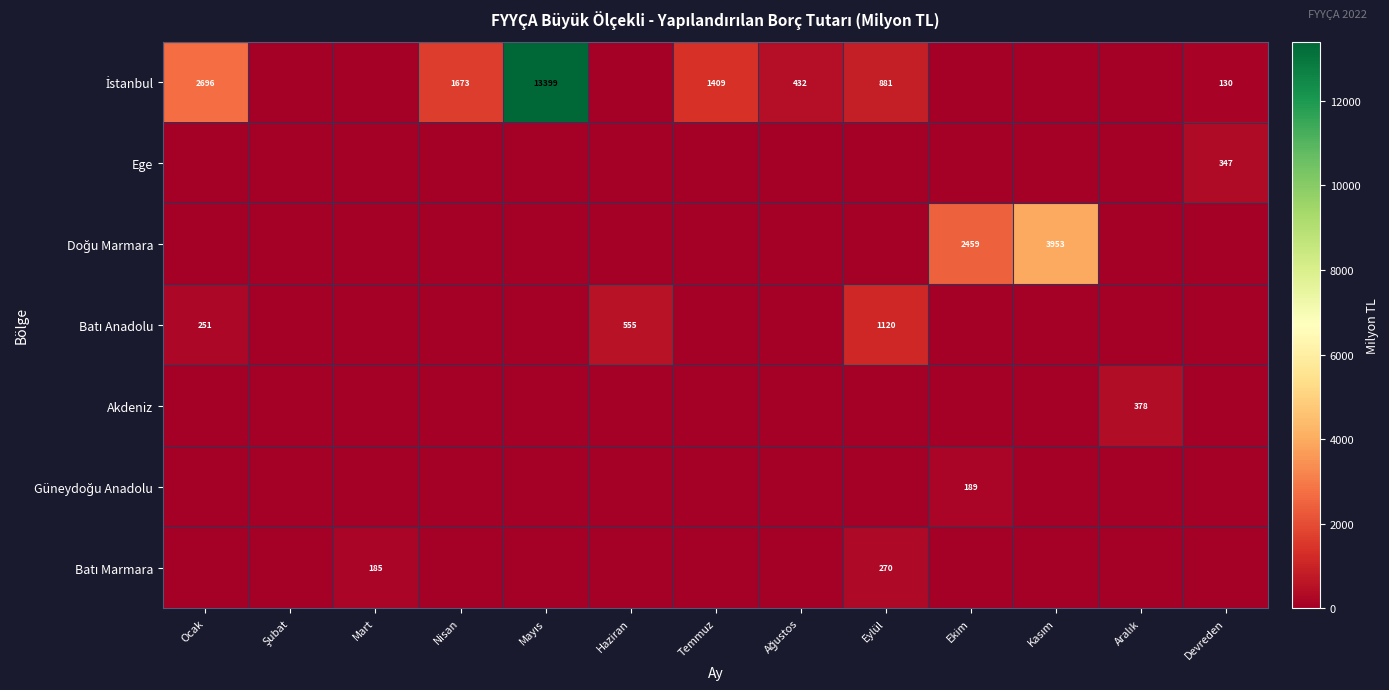

Is it true that Ege equals 197 at Devreden?

False